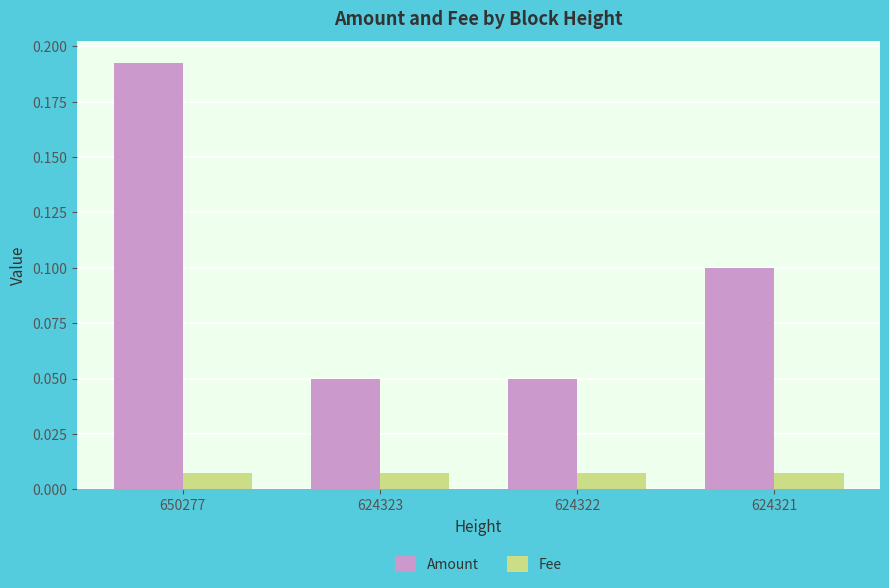

List the series in order of their peak value, highest first.

Amount, Fee